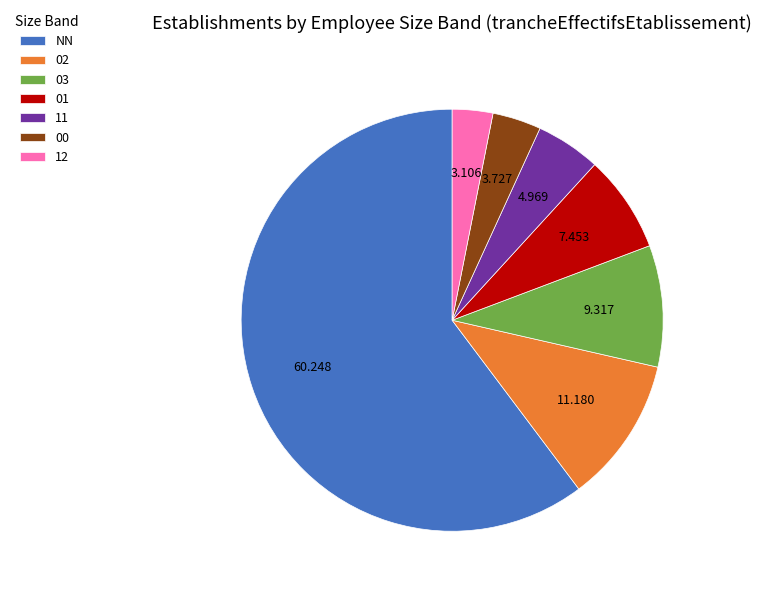

Count the number of slices in the pie.

7